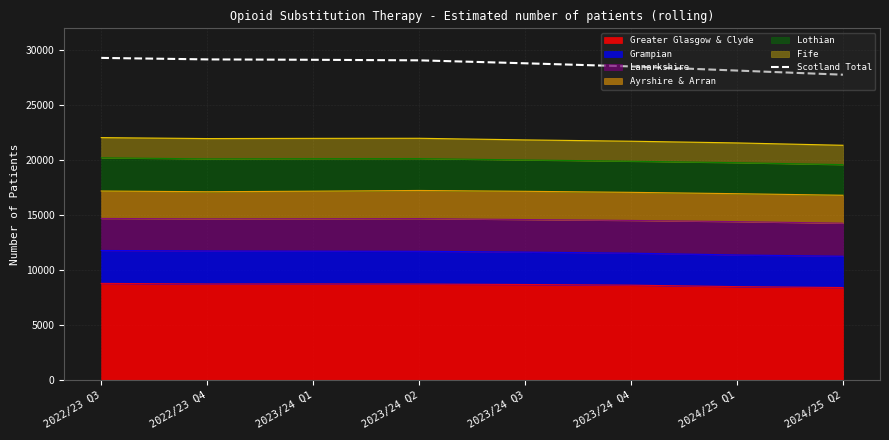

What is the label of the 7th point from the right?

2022/23 Q4